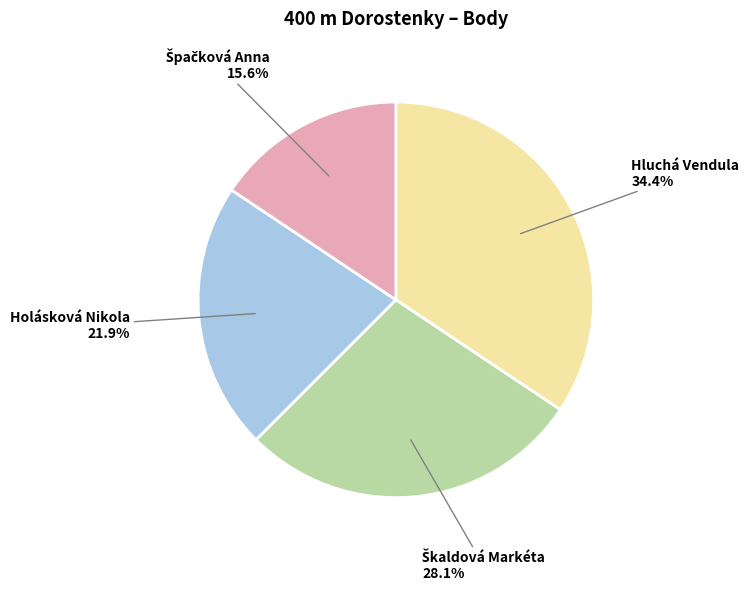

Which category has the biggest portion of the pie?

Hluchá Vendula